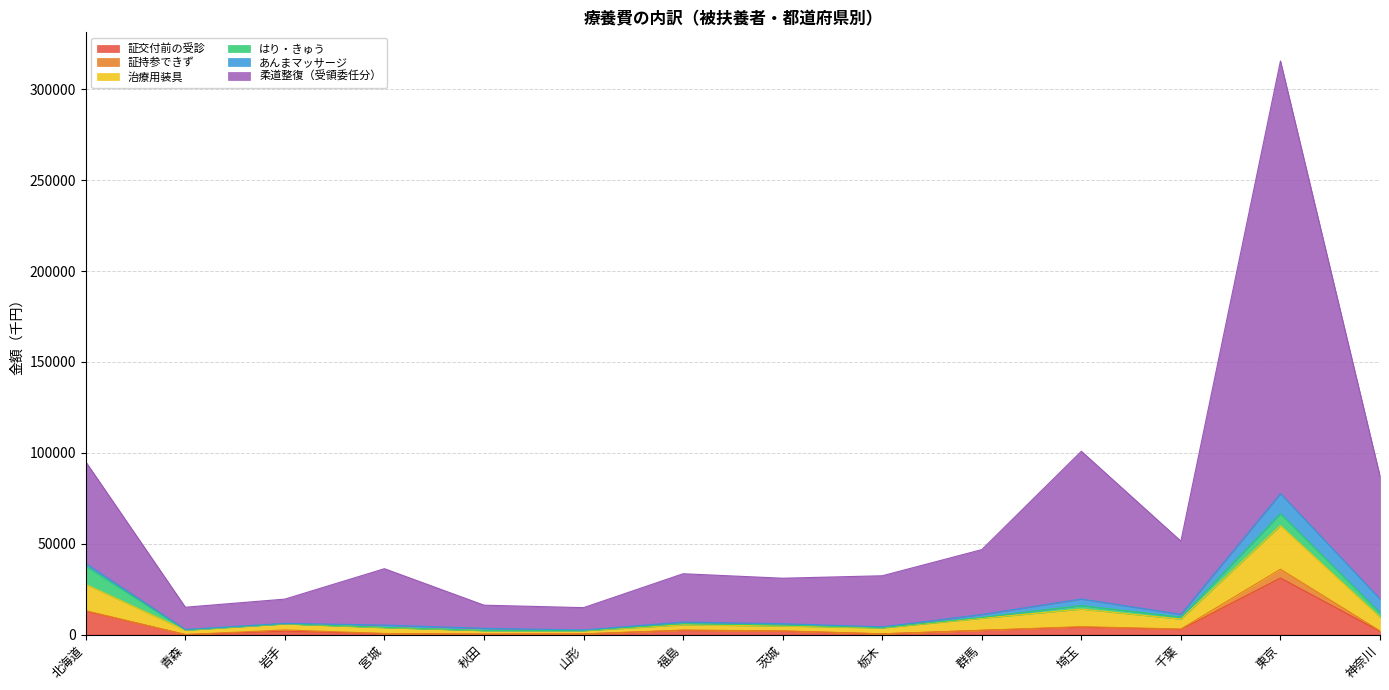

At which category is the sum across all series the highest?

東京